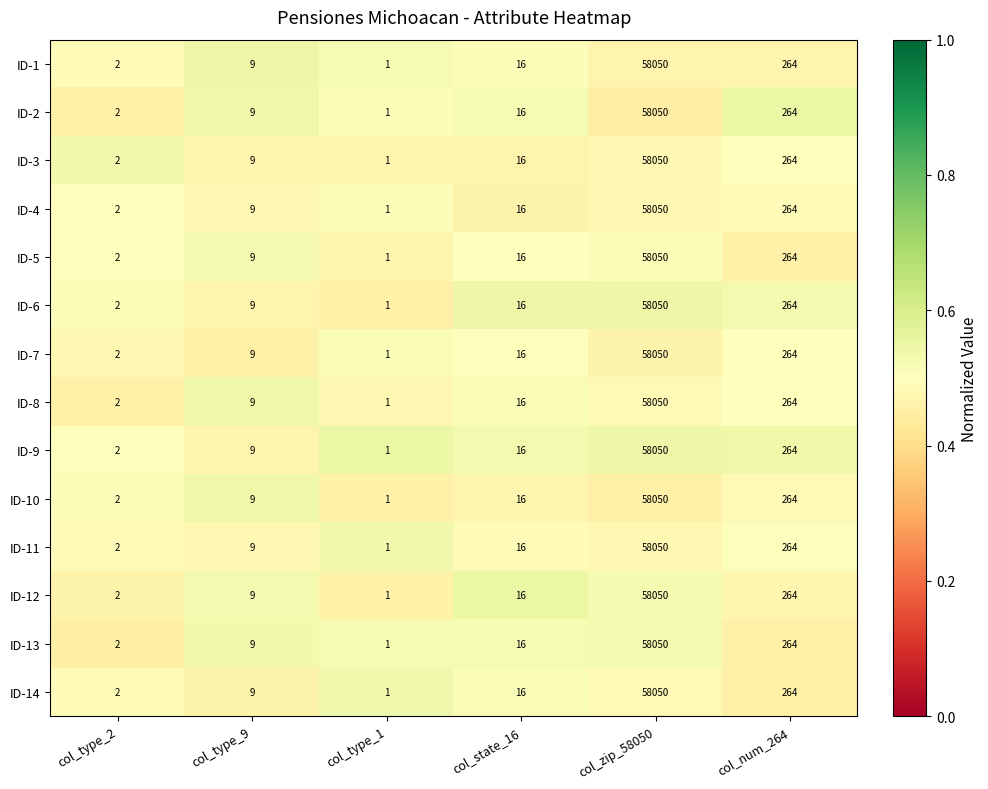

What is the total value across all series at col_type_1?

14